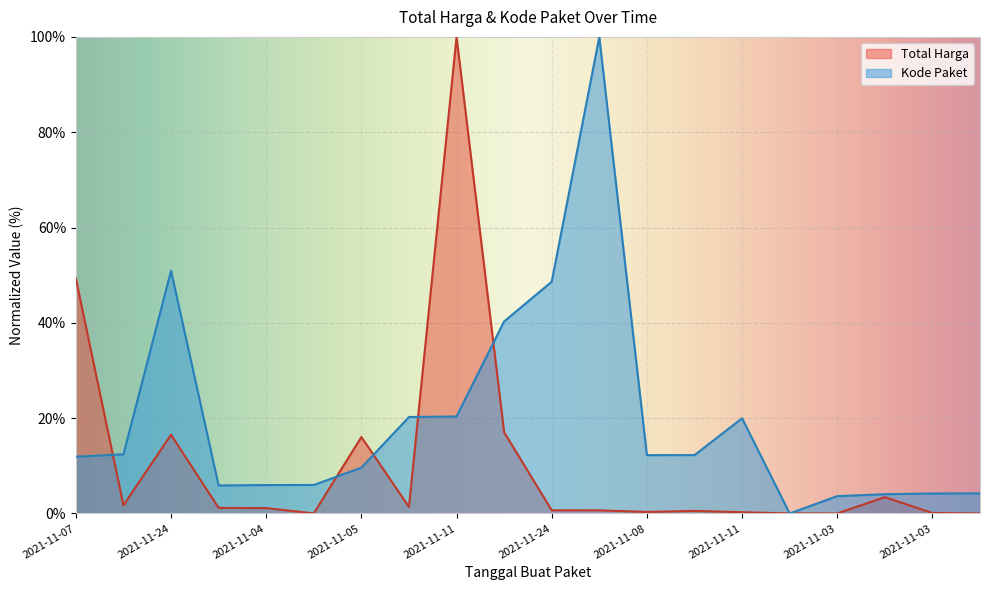

Which series has the largest total across all categories?

Kode Paket